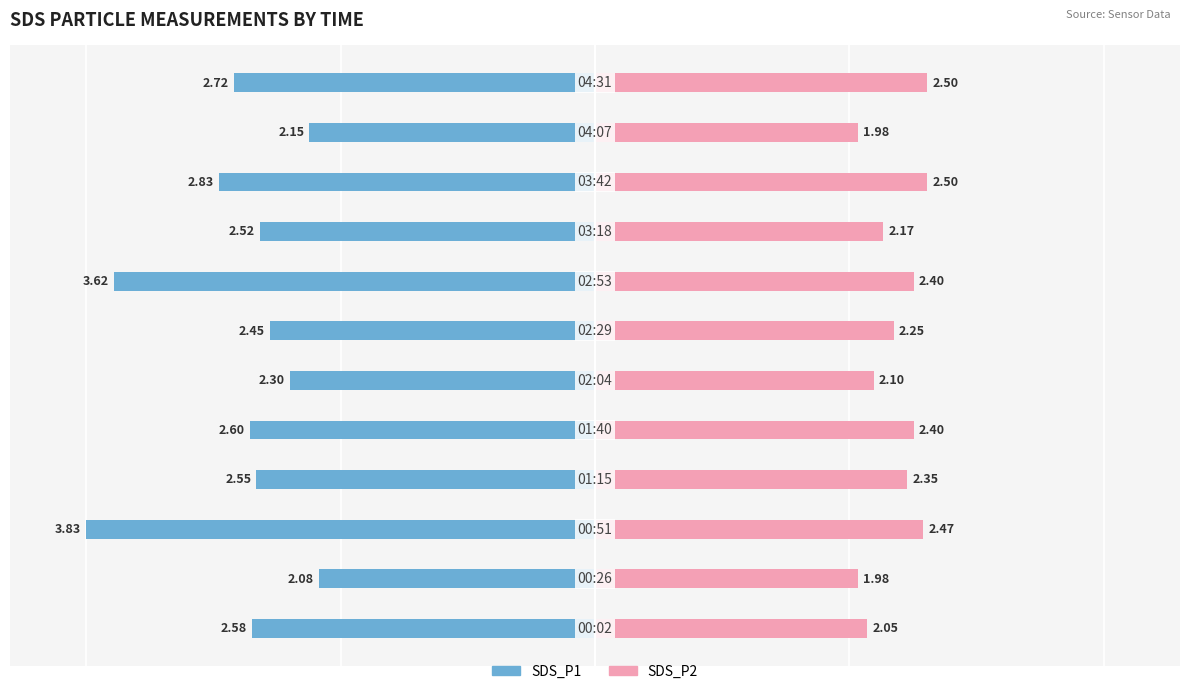

How many groups of bars are there?

12